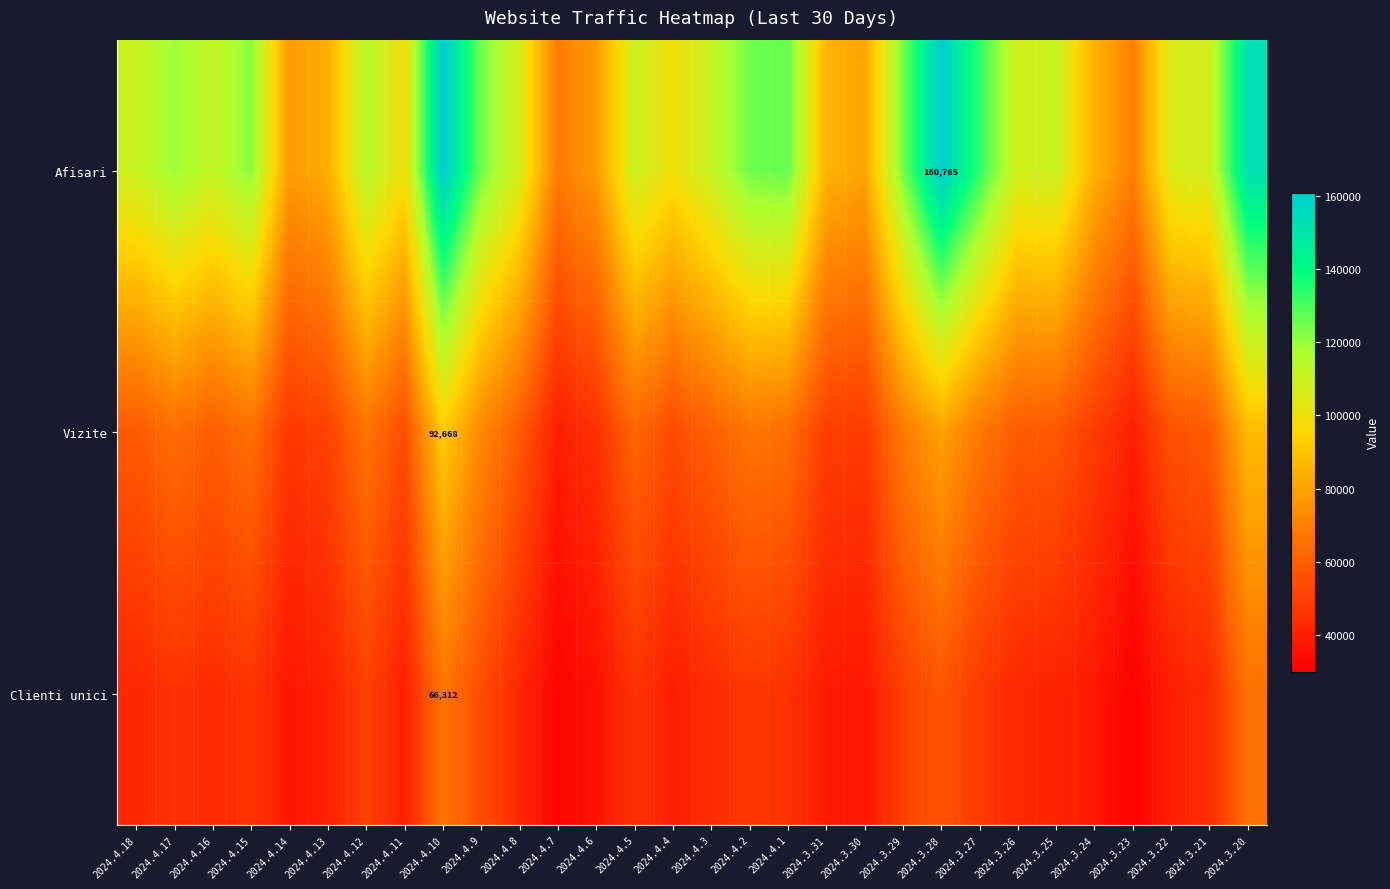

List the labels in order of Vizite value, smallest first.

2024.4.7, 2024.3.23, 2024.4.6, 2024.4.14, 2024.3.30, 2024.3.24, 2024.3.31, 2024.4.13, 2024.4.4, 2024.4.11, 2024.3.22, 2024.3.25, 2024.4.18, 2024.3.21, 2024.4.8, 2024.3.26, 2024.4.16, 2024.4.3, 2024.4.5, 2024.4.17, 2024.4.1, 2024.4.15, 2024.4.12, 2024.4.2, 2024.3.27, 2024.3.29, 2024.4.9, 2024.3.28, 2024.3.20, 2024.4.10